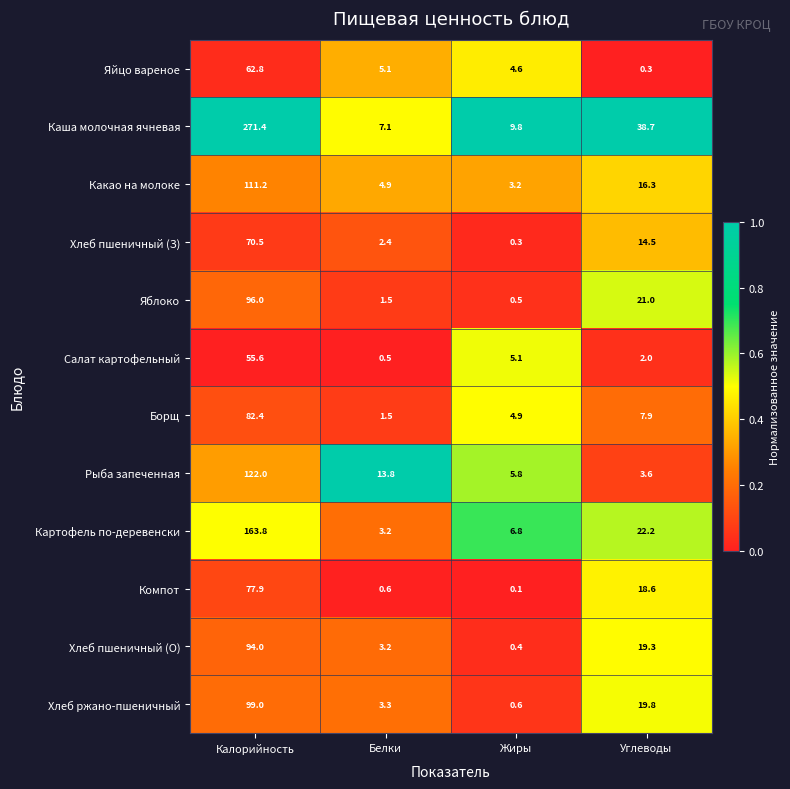

What is the greatest value displayed?

271.4